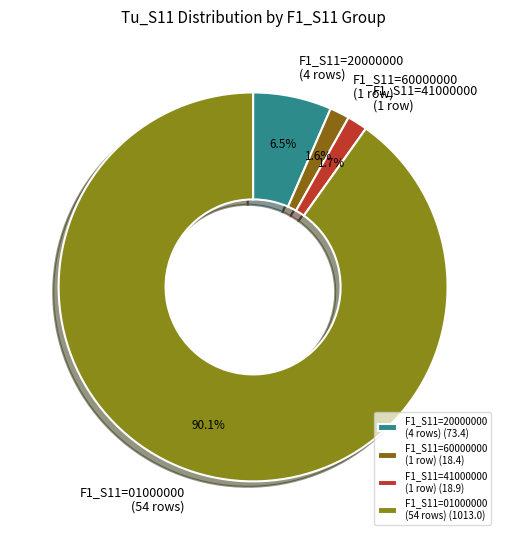

Count the number of slices in the pie.

4